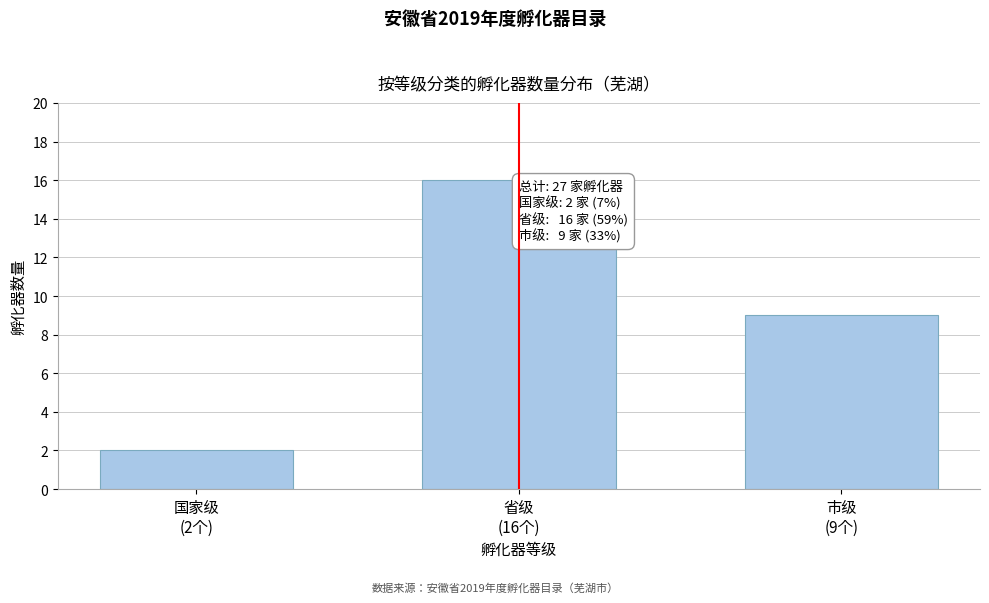

Reading left to right, list all the values displayed in this chart.

2	16	9